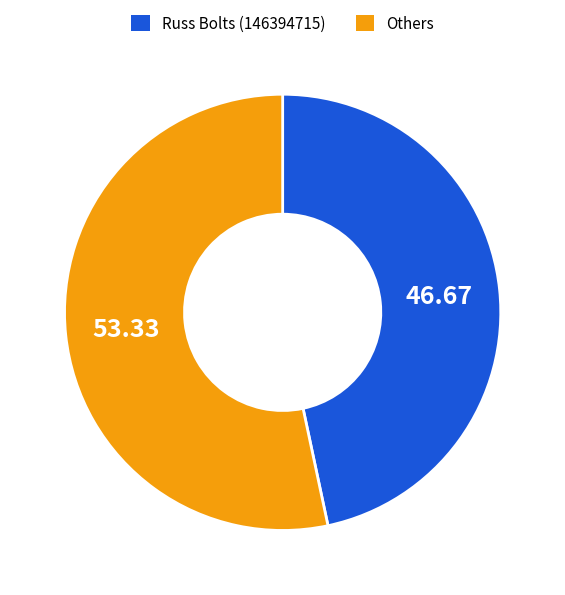

How many segments does this pie chart have?

2